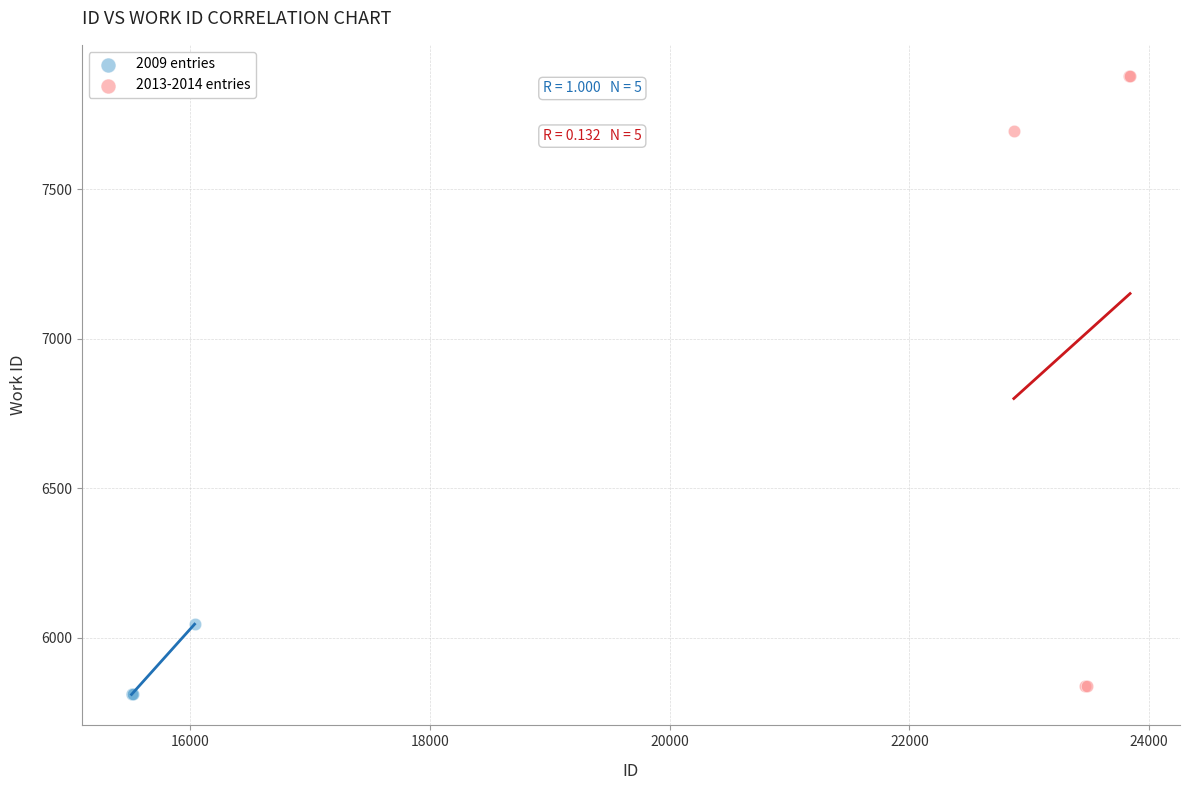

Which series has the widest spread of Y values?

2013-2014 entries